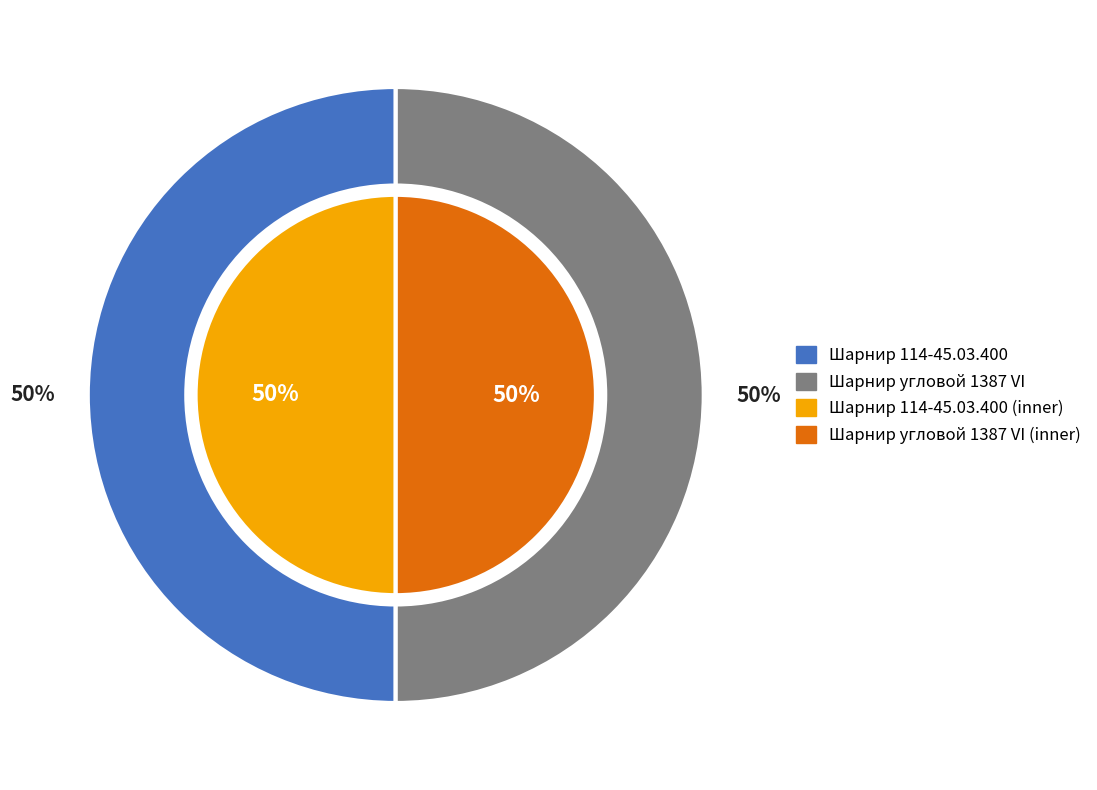

What is the smallest slice in the pie chart?

Шарнир 114-45.03.400